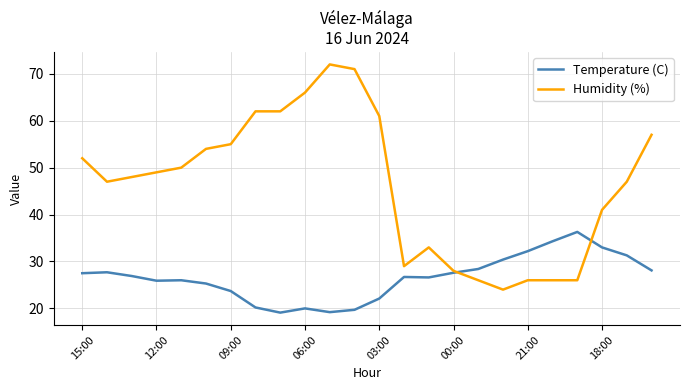

How many categories are shown in the chart?

24